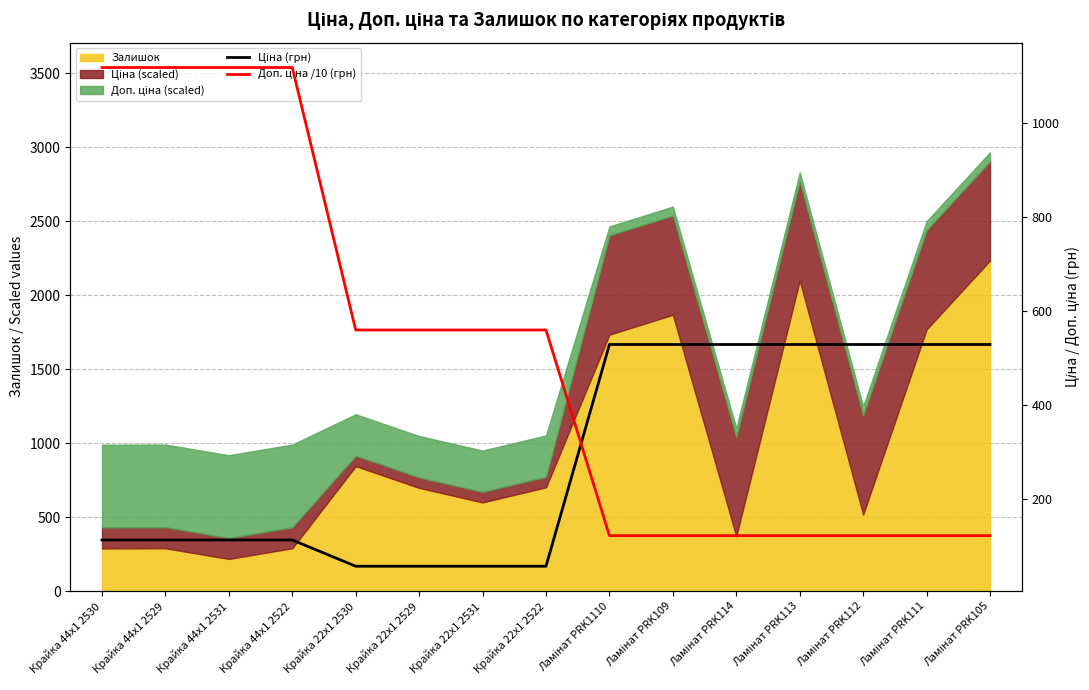

What is the label of the 4th point from the right?

Ламінат PRK113